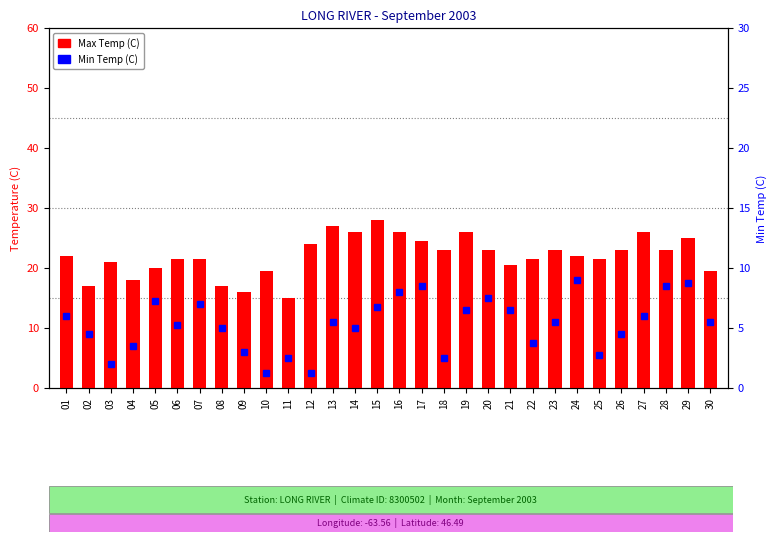

What is the value of the 9th bar from the left?

16.0